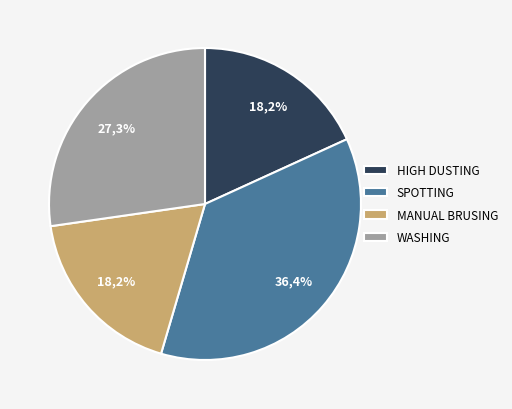

How much of the chart is everything except HIGH DUSTING?

81.8%